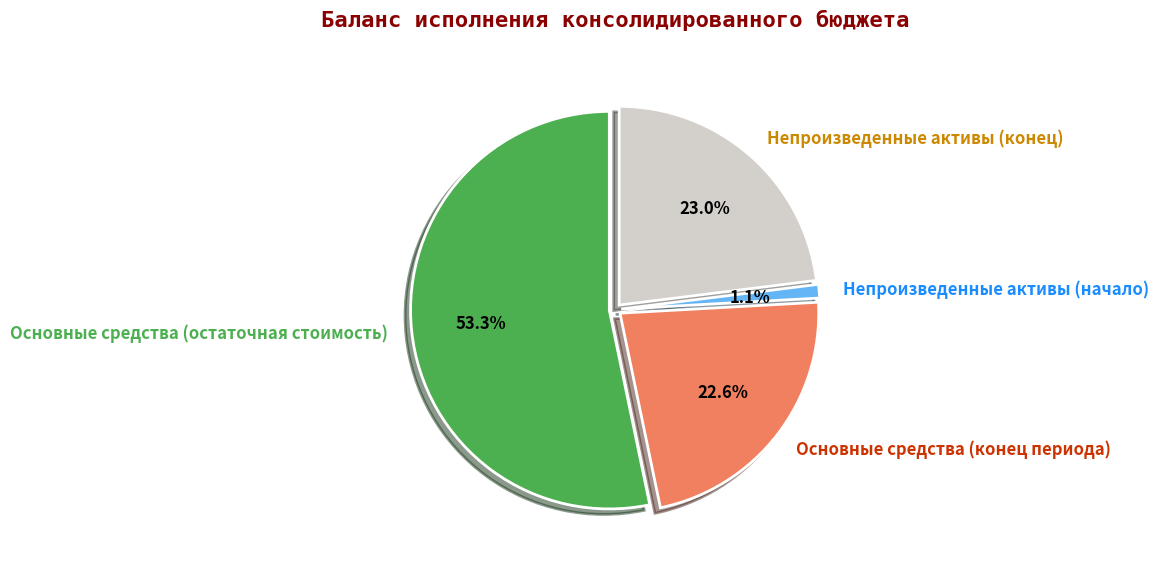

How many slices are in this pie chart?

4